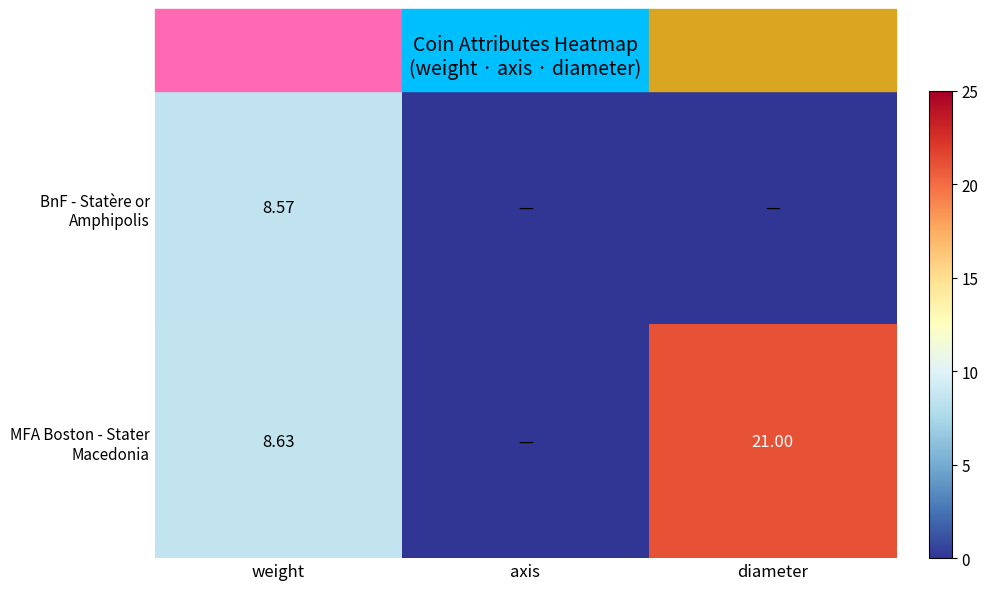

What is the sum of the BnF - Statère or Amphipolis values at axis and weight?

8.6